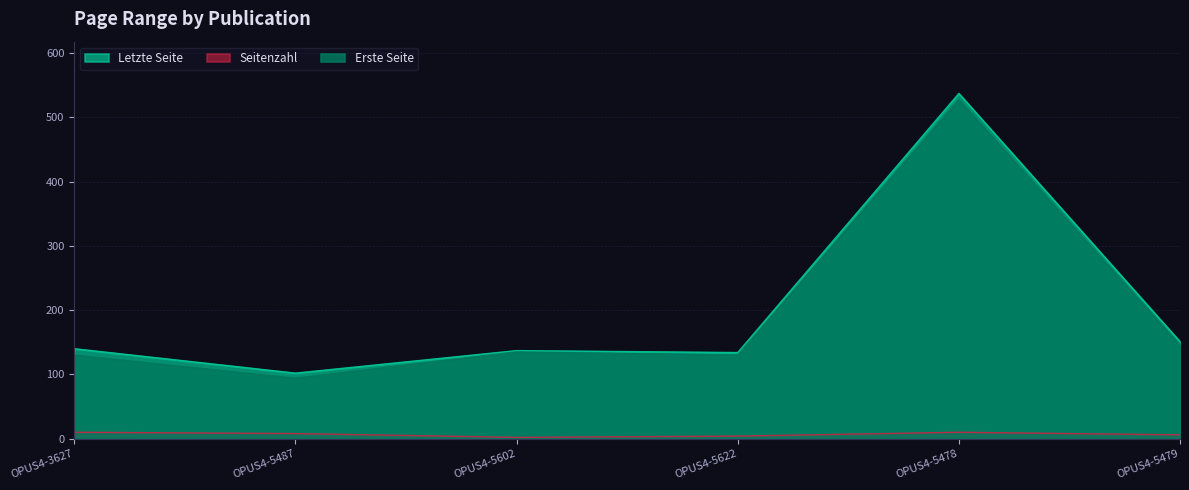

What position from the right is OPUS4-5487?

5